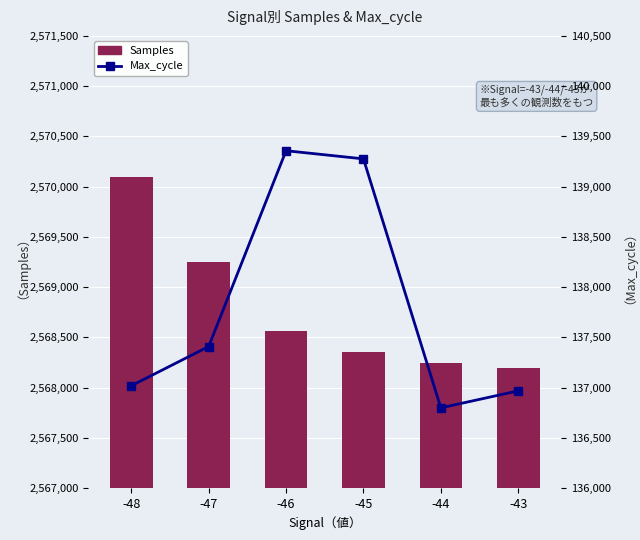

Reading left to right, extract all data points from this chart.

Samples: -48=2570098	-47=2569248	-46=2568559	-45=2568355	-44=2568244	-43=2568198
Max_cycle: -48=137018	-47=137408	-46=139357	-45=139276	-44=136798	-43=136967